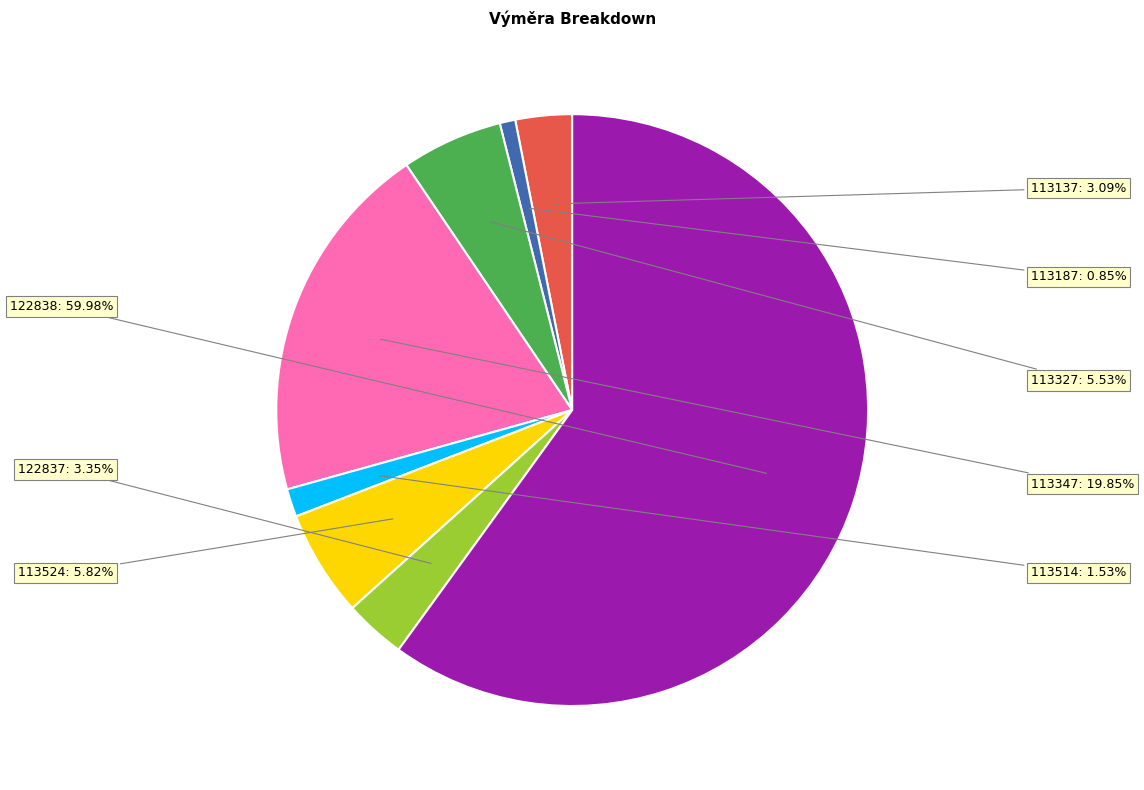

The 122837 slice represents 3% of the pie. True or false?

True